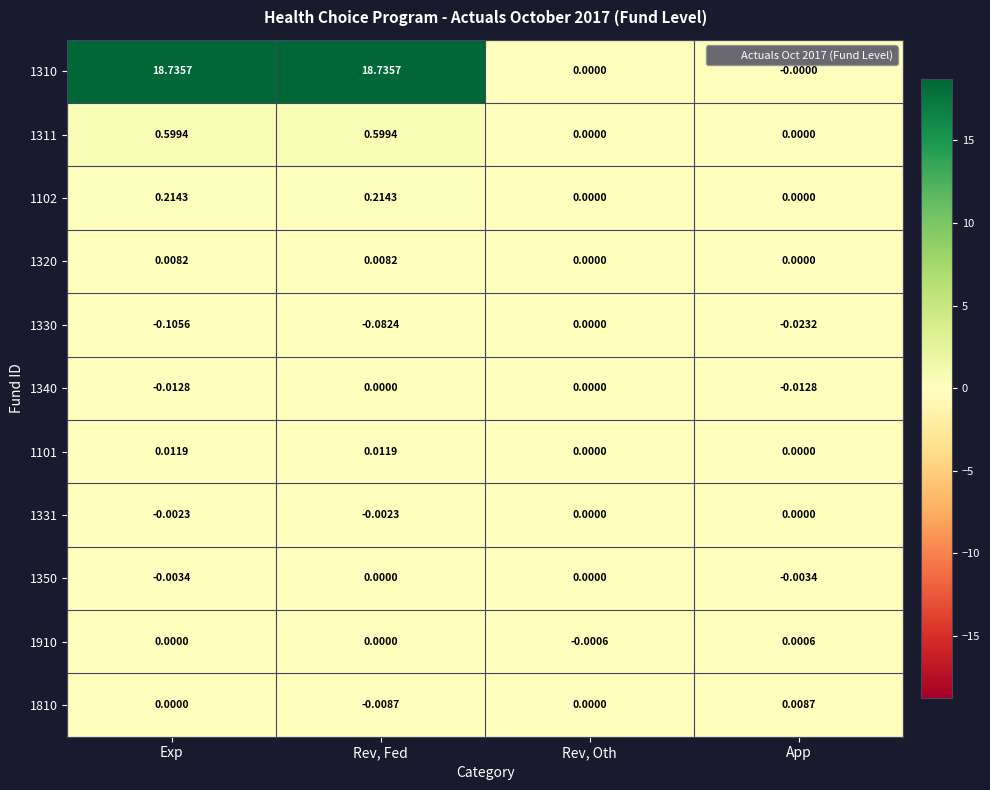

At which category is the sum across all series the highest?

Rev, Fed